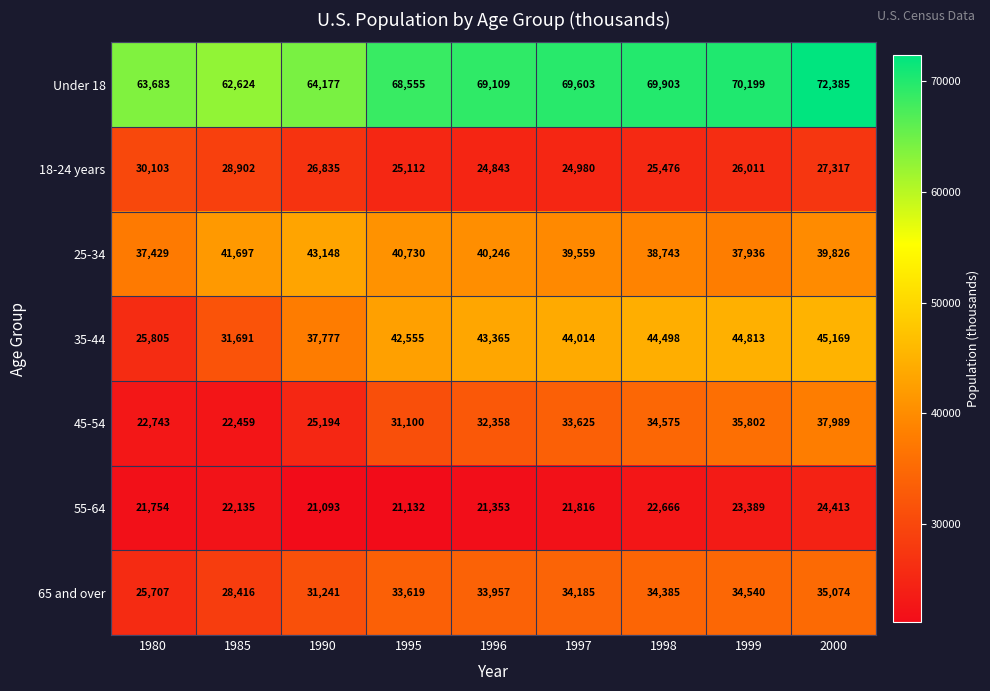

At 1995, list the series in order from smallest to largest.

55-64, 18-24 years, 45-54, 65 and over, 25-34, 35-44, Under 18